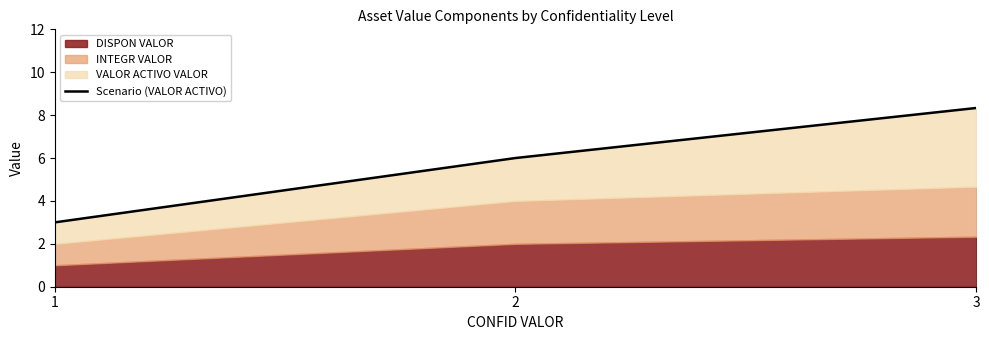

What is the change in value from 2 to 3?

+2.3